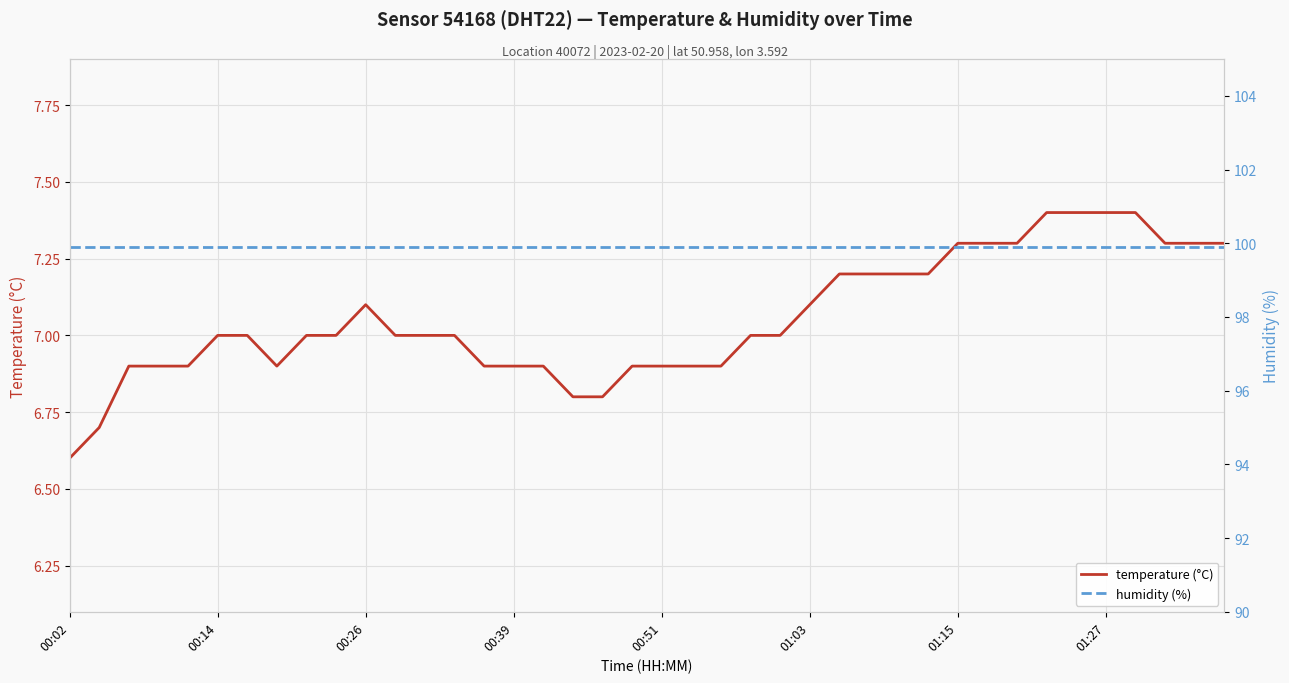

Reading left to right, list all the values displayed in this chart.

temperature (°C): 6.6	6.7	6.9	6.9	6.9	7.0	7.0	6.9	7.0	7.0	7.1	7.0	7.0	7.0	6.9	6.9	6.9	6.8	6.8	6.9	6.9	6.9	6.9	7.0	7.0	7.1	7.2	7.2	7.2	7.2	7.3	7.3	7.3	7.4	7.4	7.4	7.4	7.3	7.3	7.3
humidity (%): 99.9	99.9	99.9	99.9	99.9	99.9	99.9	99.9	99.9	99.9	99.9	99.9	99.9	99.9	99.9	99.9	99.9	99.9	99.9	99.9	99.9	99.9	99.9	99.9	99.9	99.9	99.9	99.9	99.9	99.9	99.9	99.9	99.9	99.9	99.9	99.9	99.9	99.9	99.9	99.9